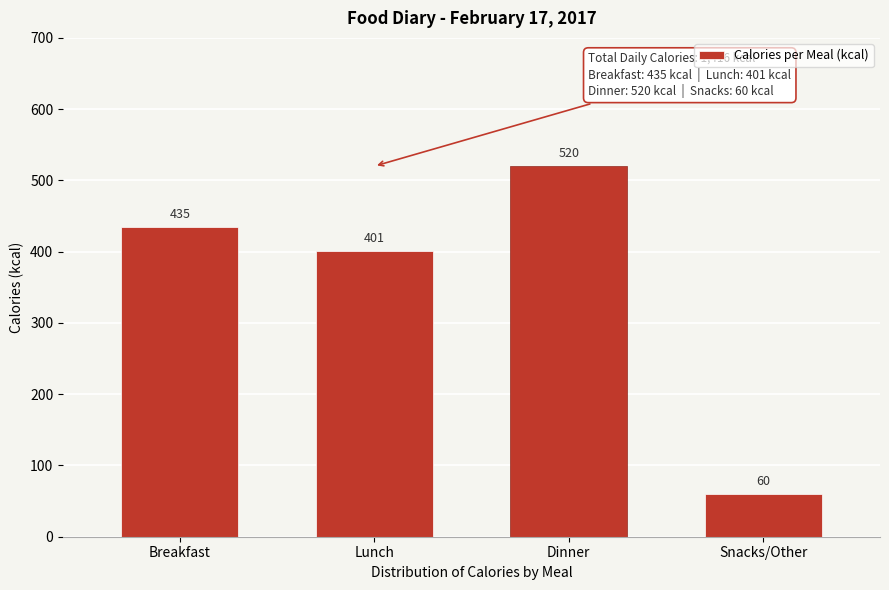

Reading left to right, transcribe all the data shown in this chart.

435	401	520	60